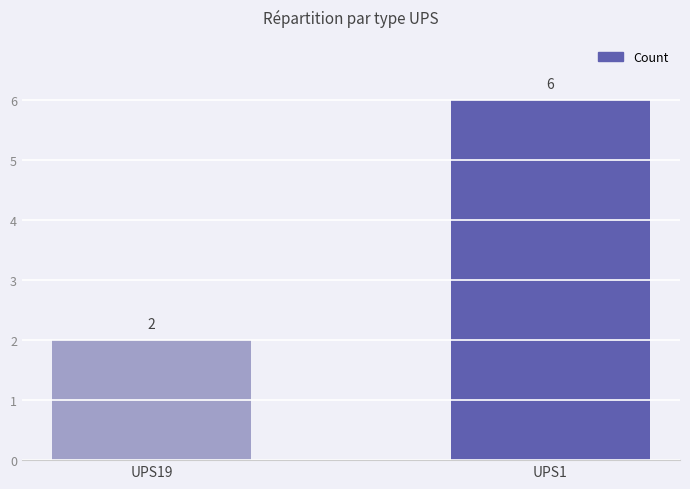

Count the values in the range 2 to 6.

2